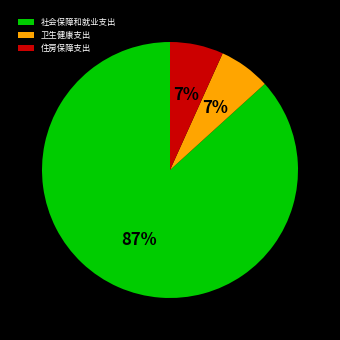

Is 住房保障支出 the majority of the pie?

No